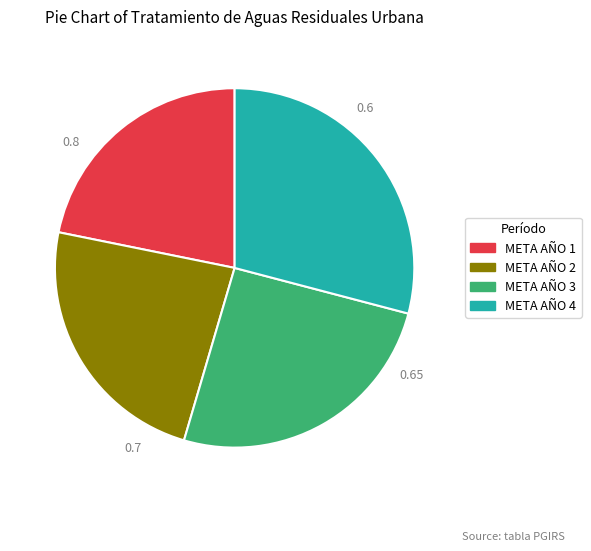

True or false: META AÑO 3 accounts for 38% of the total.

False